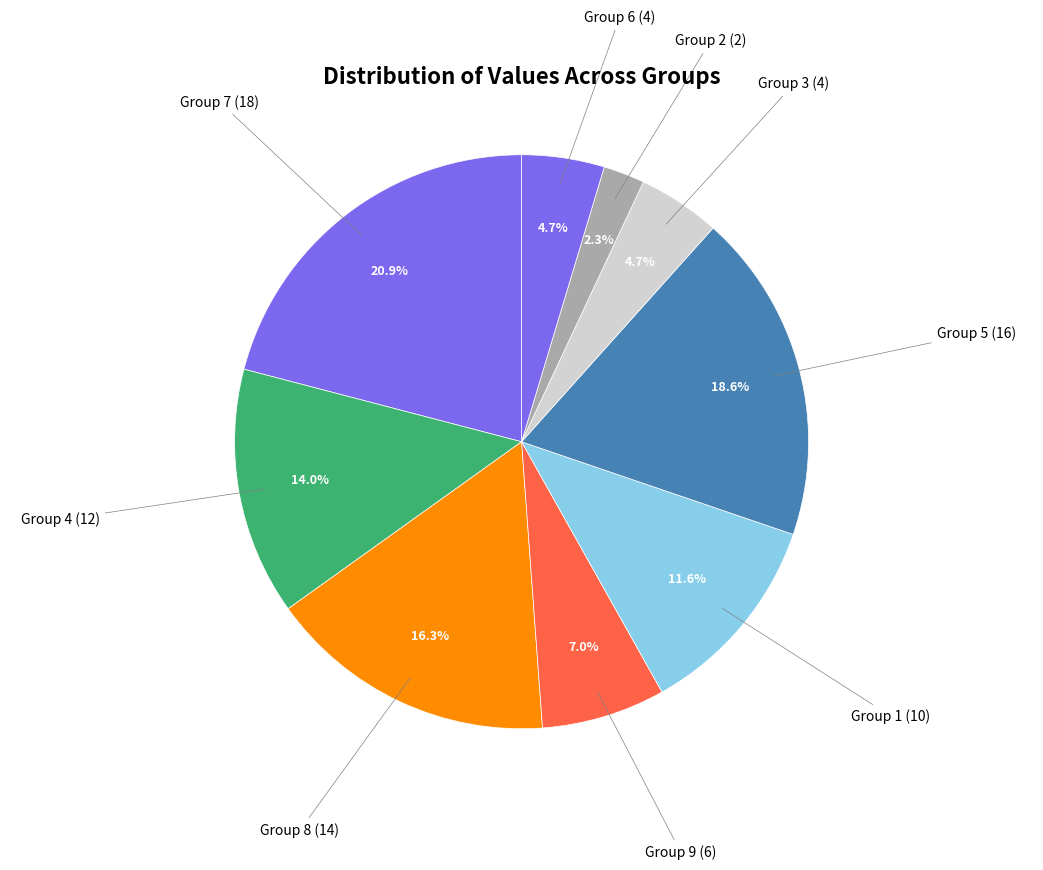

What percentage do Group 2 (2) and Group 4 (12) together represent?

16.3%